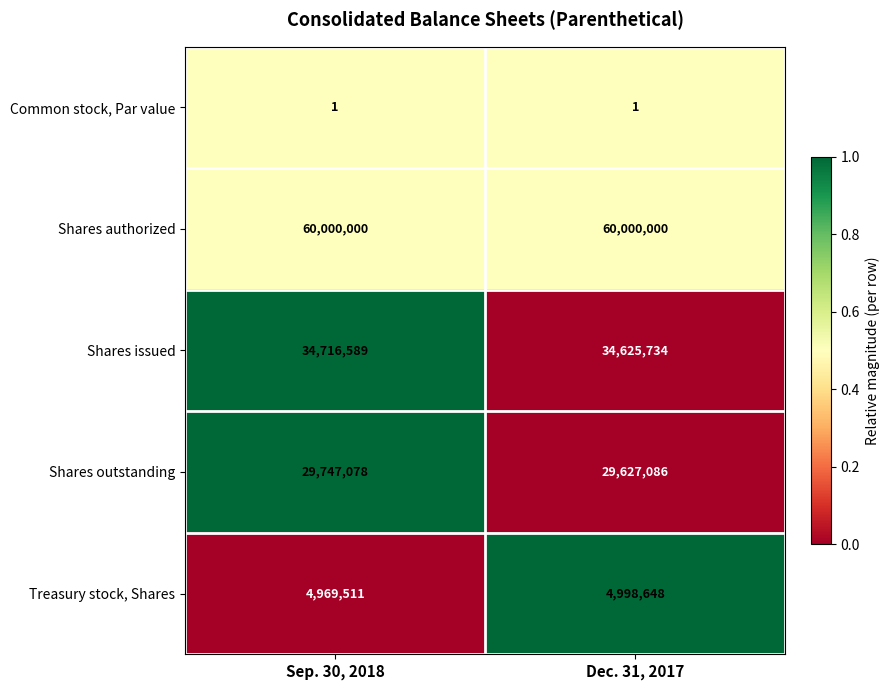

Which series has the widest spread of values?

Shares outstanding